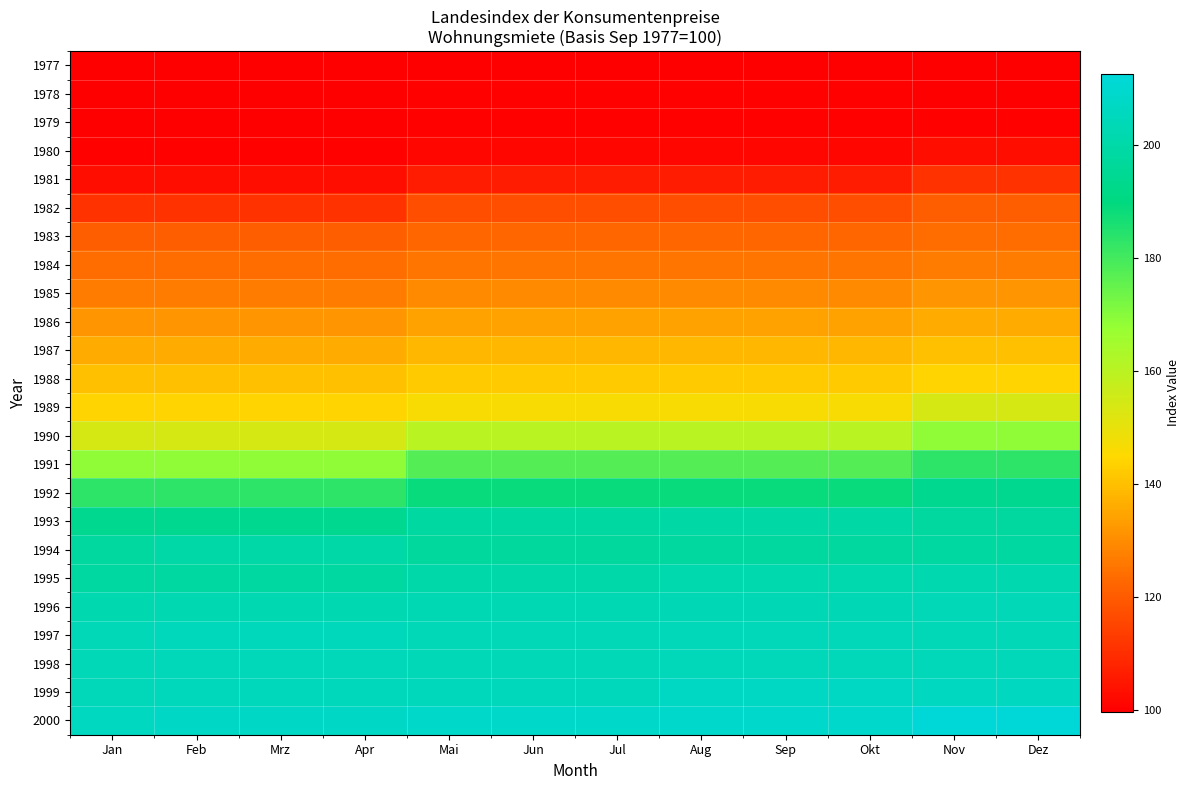

Between Jun and Jan, which is larger?

Jun